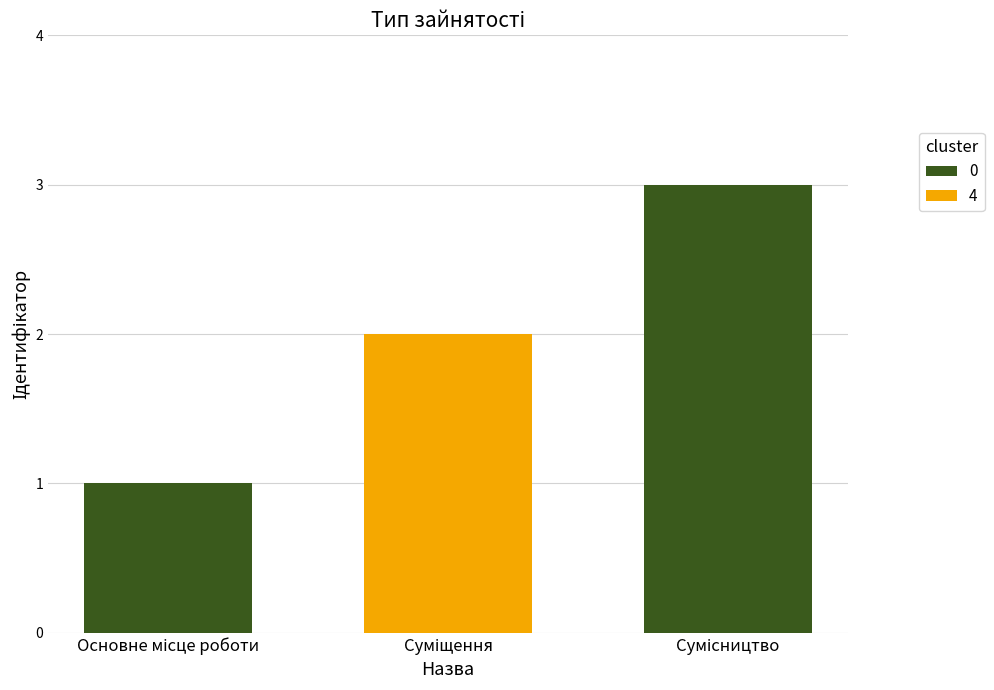

What is the sum of all values?

6